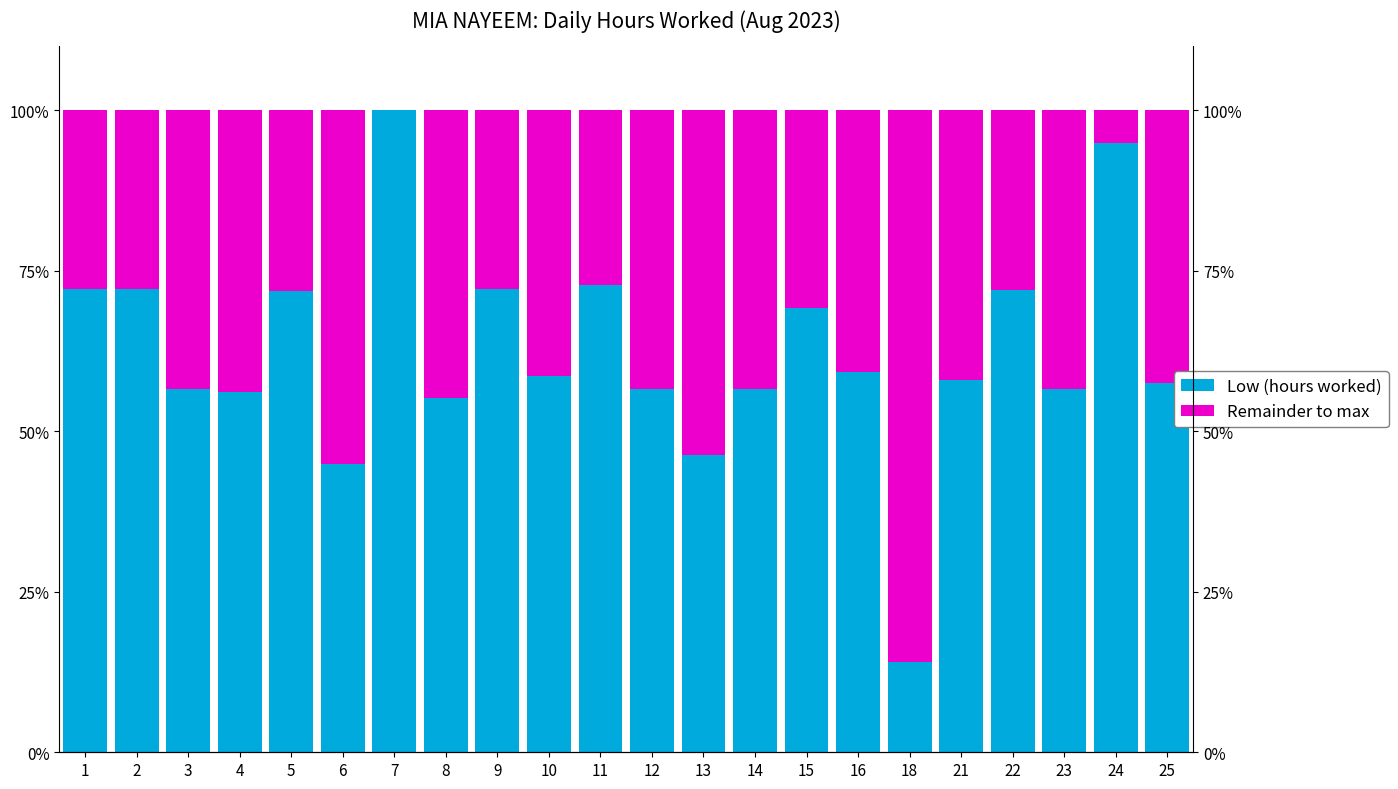

What are all the series names shown in the legend?

Low (hours worked), Remainder to max